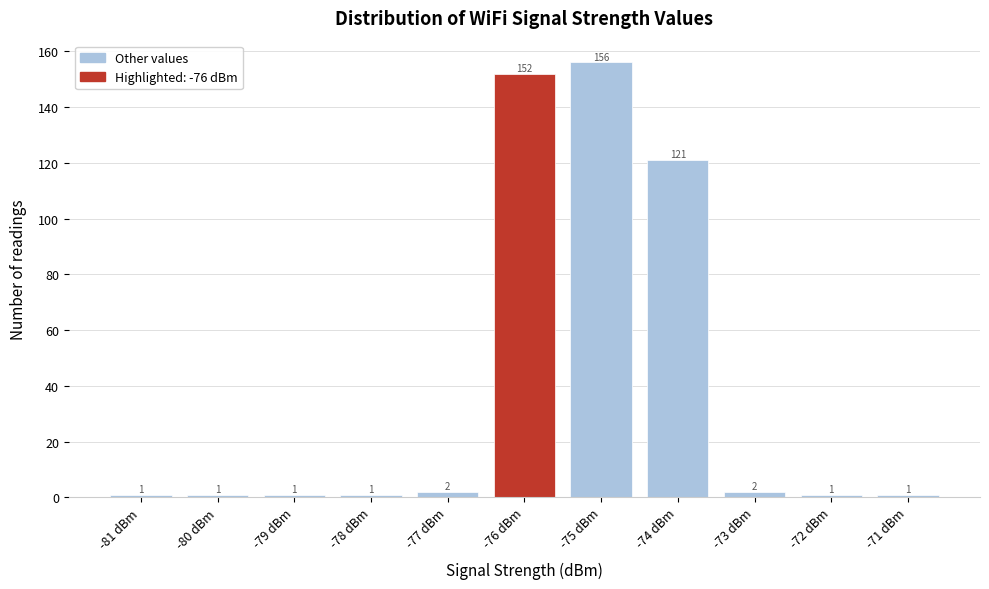

Reading left to right, transcribe this chart: for each bar, give the range it covers on the x-axis and its height.

-81.5 to -80.5: 1
-80.5 to -79.5: 1
-79.5 to -78.5: 1
-78.5 to -77.5: 1
-77.5 to -76.5: 2
-76.5 to -75.5: 152
-75.5 to -74.5: 156
-74.5 to -73.5: 121
-73.5 to -72.5: 2
-72.5 to -71.5: 1
-71.5 to -70.5: 1